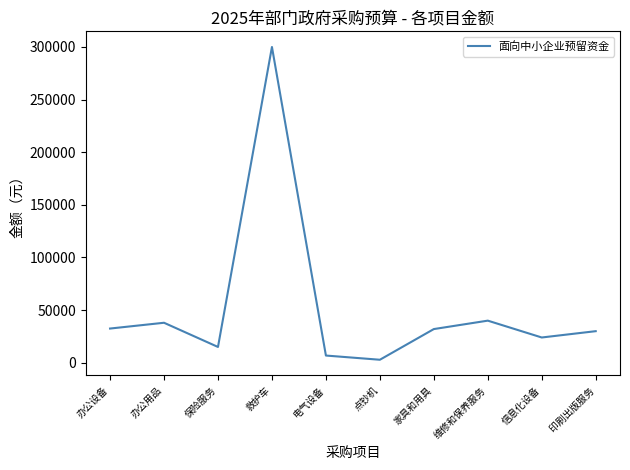

The chart shows a value of 17813 at 办公设备. True or false?

False